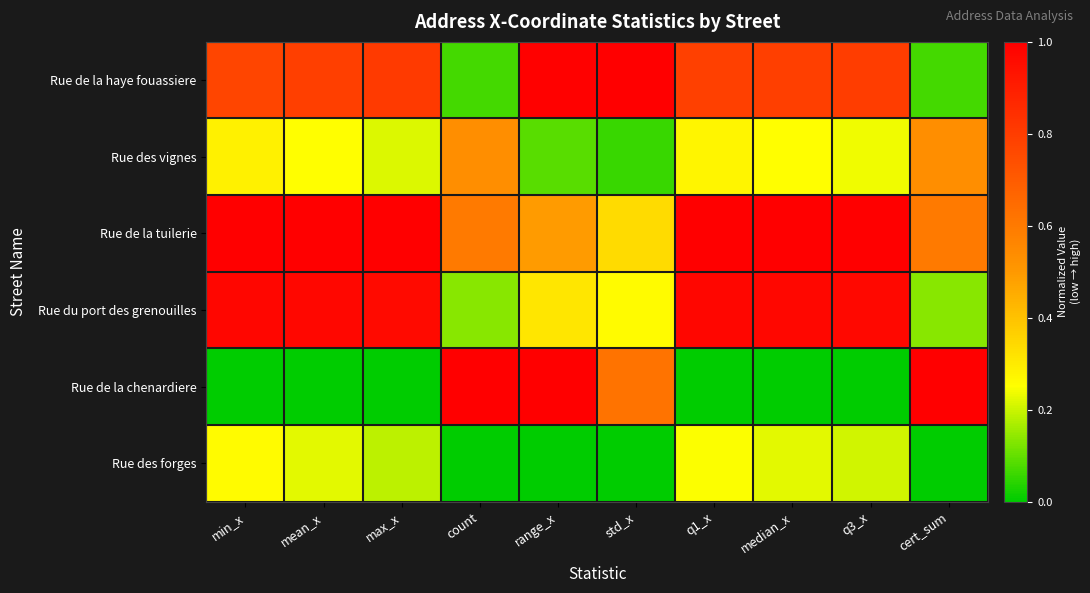

Reading left to right, extract all data points from this chart.

Rue de la haye fouassiere: min_x=0.8	mean_x=0.8	max_x=0.8	count=0.1	range_x=1.0	std_x=1.0	q1_x=0.8	median_x=0.8	q3_x=0.8	cert_sum=0.1
Rue des vignes: min_x=0.3	mean_x=0.3	max_x=0.2	count=0.5	range_x=0.1	std_x=0.1	q1_x=0.3	median_x=0.3	q3_x=0.2	cert_sum=0.5
Rue de la tuilerie: min_x=1.0	mean_x=1.0	max_x=1.0	count=0.6	range_x=0.5	std_x=0.3	q1_x=1.0	median_x=1.0	q3_x=1.0	cert_sum=0.6
Rue du port des grenouilles: min_x=1.0	mean_x=1.0	max_x=1.0	count=0.1	range_x=0.3	std_x=0.3	q1_x=1.0	median_x=1.0	q3_x=1.0	cert_sum=0.1
Rue de la chenardiere: min_x=0.0	mean_x=0.0	max_x=0.0	count=1.0	range_x=1.0	std_x=0.6	q1_x=0.0	median_x=0.0	q3_x=0.0	cert_sum=1.0
Rue des forges: min_x=0.3	mean_x=0.2	max_x=0.2	count=0.0	range_x=0.0	std_x=0.0	q1_x=0.2	median_x=0.2	q3_x=0.2	cert_sum=0.0